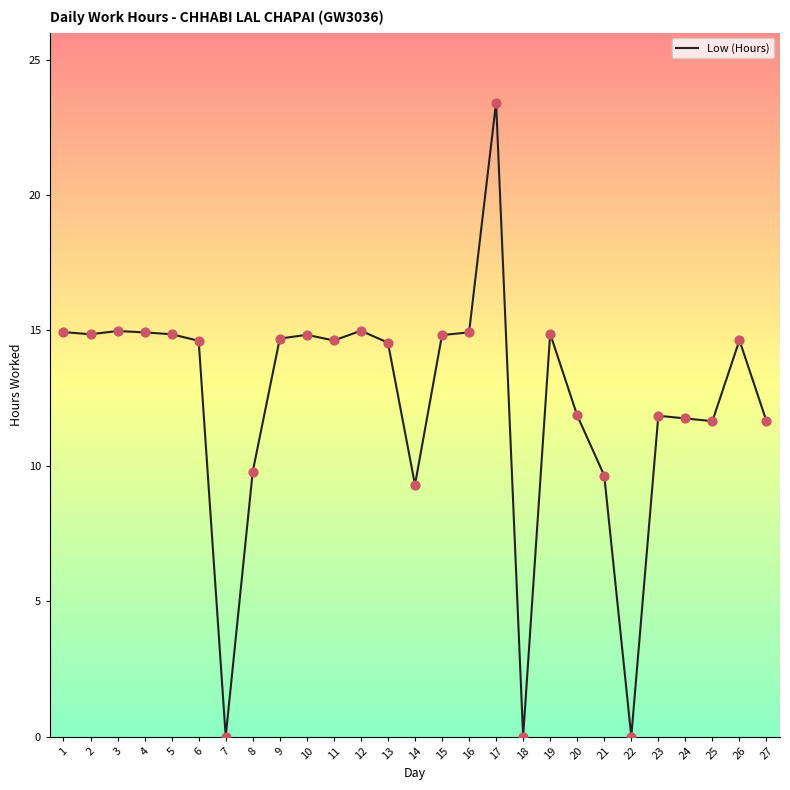

Approximately how many times larger is the value at 20 compared to 14?

1.3